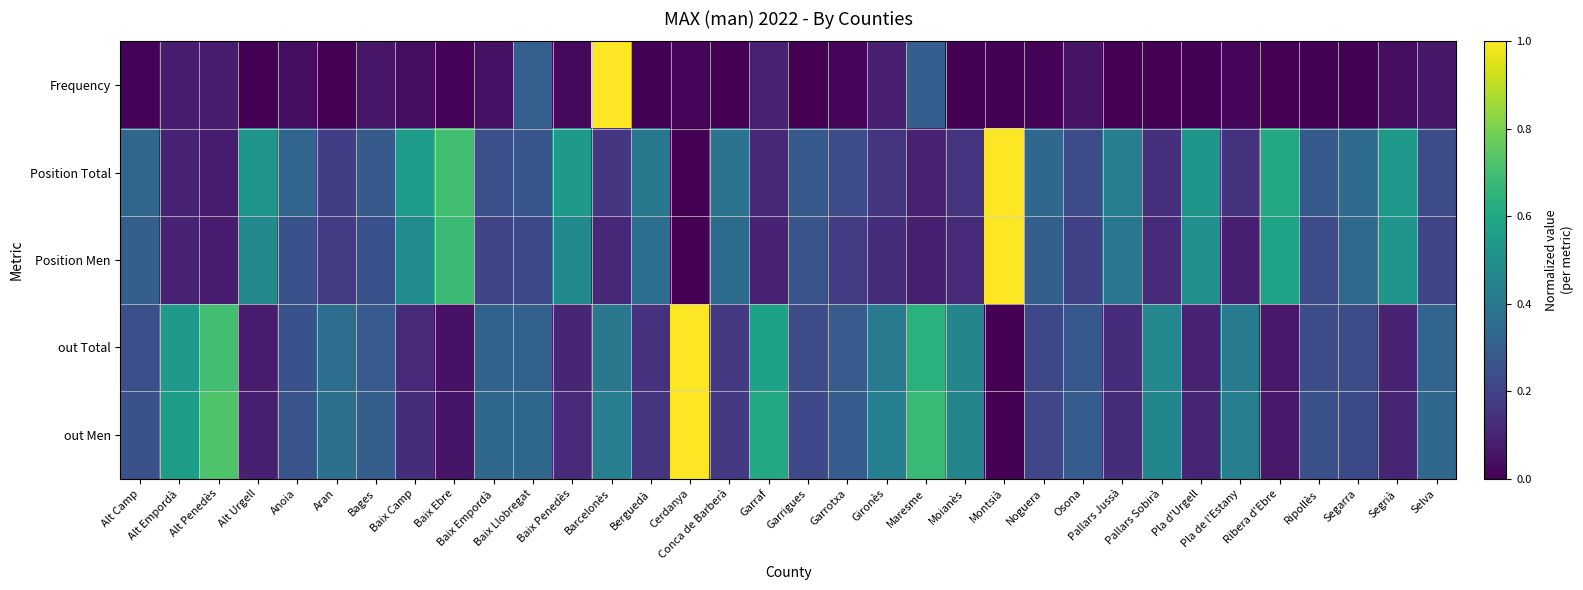

Reading left to right, extract all data points from this chart.

Frequency: Alt Camp=0.0	Alt Empordà=0.1	Alt Penedès=0.1	Alt Urgell=0.0	Anoia=0.0	Aran=0.0	Bages=0.1	Baix Camp=0.0	Baix Ebre=0.0	Baix Empordà=0.0	Baix Llobregat=0.3	Baix Penedès=0.0	Barcelonès=1.0	Berguedà=0.0	Cerdanya=0.0	Conca de Barberà=0.0	Garraf=0.1	Garrigues=0.0	Garrotxa=0.0	Gironès=0.1	Maresme=0.3	Moianès=0.0	Montsià=0.0	Noguera=0.0	Osona=0.1	Pallars Jussà=0.0	Pallars Sobirà=0.0	Pla d'Urgell=0.0	Pla de l'Estany=0.0	Ribera d'Ebre=0.0	Ripollès=0.0	Segarra=0.0	Segrià=0.0	Selva=0.1
Position Total: Alt Camp=0.3	Alt Empordà=0.1	Alt Penedès=0.1	Alt Urgell=0.5	Anoia=0.3	Aran=0.2	Bages=0.3	Baix Camp=0.6	Baix Ebre=0.7	Baix Empordà=0.2	Baix Llobregat=0.3	Baix Penedès=0.5	Barcelonès=0.2	Berguedà=0.4	Cerdanya=0.0	Conca de Barberà=0.4	Garraf=0.1	Garrigues=0.3	Garrotxa=0.2	Gironès=0.2	Maresme=0.1	Moianès=0.2	Montsià=1.0	Noguera=0.3	Osona=0.2	Pallars Jussà=0.4	Pallars Sobirà=0.1	Pla d'Urgell=0.5	Pla de l'Estany=0.1	Ribera d'Ebre=0.6	Ripollès=0.3	Segarra=0.3	Segrià=0.5	Selva=0.2
Position Men: Alt Camp=0.3	Alt Empordà=0.1	Alt Penedès=0.1	Alt Urgell=0.5	Anoia=0.3	Aran=0.2	Bages=0.3	Baix Camp=0.5	Baix Ebre=0.7	Baix Empordà=0.2	Baix Llobregat=0.2	Baix Penedès=0.5	Barcelonès=0.1	Berguedà=0.4	Cerdanya=0.0	Conca de Barberà=0.4	Garraf=0.1	Garrigues=0.3	Garrotxa=0.2	Gironès=0.1	Maresme=0.1	Moianès=0.1	Montsià=1.0	Noguera=0.3	Osona=0.2	Pallars Jussà=0.4	Pallars Sobirà=0.1	Pla d'Urgell=0.5	Pla de l'Estany=0.1	Ribera d'Ebre=0.6	Ripollès=0.2	Segarra=0.3	Segrià=0.5	Selva=0.2
out Total: Alt Camp=0.2	Alt Empordà=0.5	Alt Penedès=0.7	Alt Urgell=0.1	Anoia=0.3	Aran=0.4	Bages=0.3	Baix Camp=0.1	Baix Ebre=0.1	Baix Empordà=0.3	Baix Llobregat=0.3	Baix Penedès=0.1	Barcelonès=0.4	Berguedà=0.1	Cerdanya=1.0	Conca de Barberà=0.2	Garraf=0.6	Garrigues=0.2	Garrotxa=0.3	Gironès=0.4	Maresme=0.6	Moianès=0.5	Montsià=0.0	Noguera=0.2	Osona=0.3	Pallars Jussà=0.1	Pallars Sobirà=0.5	Pla d'Urgell=0.1	Pla de l'Estany=0.4	Ribera d'Ebre=0.1	Ripollès=0.2	Segarra=0.2	Segrià=0.1	Selva=0.3
out Men: Alt Camp=0.2	Alt Empordà=0.6	Alt Penedès=0.7	Alt Urgell=0.1	Anoia=0.3	Aran=0.4	Bages=0.3	Baix Camp=0.1	Baix Ebre=0.1	Baix Empordà=0.3	Baix Llobregat=0.3	Baix Penedès=0.1	Barcelonès=0.4	Berguedà=0.2	Cerdanya=1.0	Conca de Barberà=0.2	Garraf=0.6	Garrigues=0.2	Garrotxa=0.3	Gironès=0.4	Maresme=0.7	Moianès=0.5	Montsià=0.0	Noguera=0.2	Osona=0.3	Pallars Jussà=0.1	Pallars Sobirà=0.5	Pla d'Urgell=0.1	Pla de l'Estany=0.4	Ribera d'Ebre=0.1	Ripollès=0.2	Segarra=0.2	Segrià=0.1	Selva=0.3